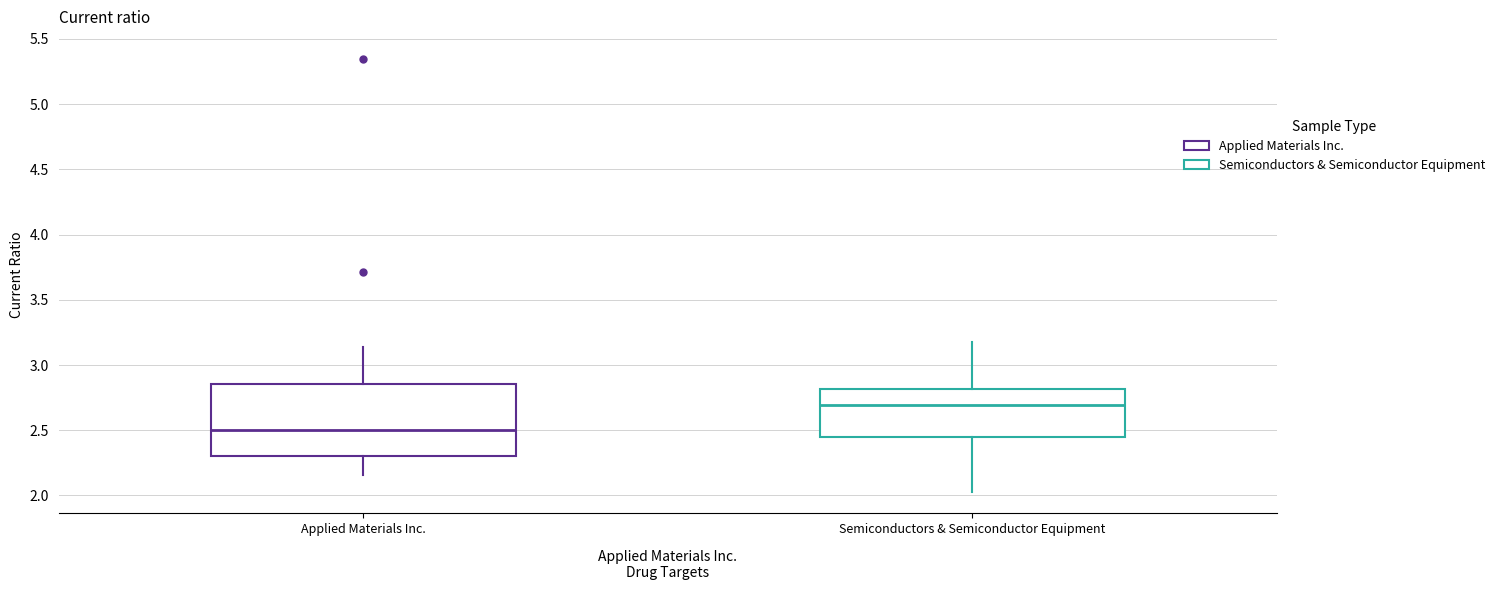

Which box's median line is the highest?

Semiconductors & Semiconductor Equipment